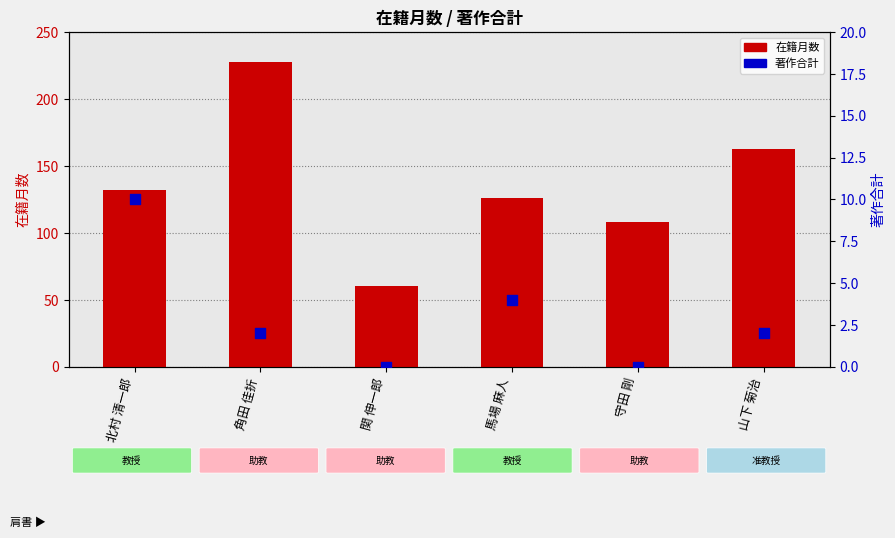

At which category is the sum across all series the highest?

角田 佳折